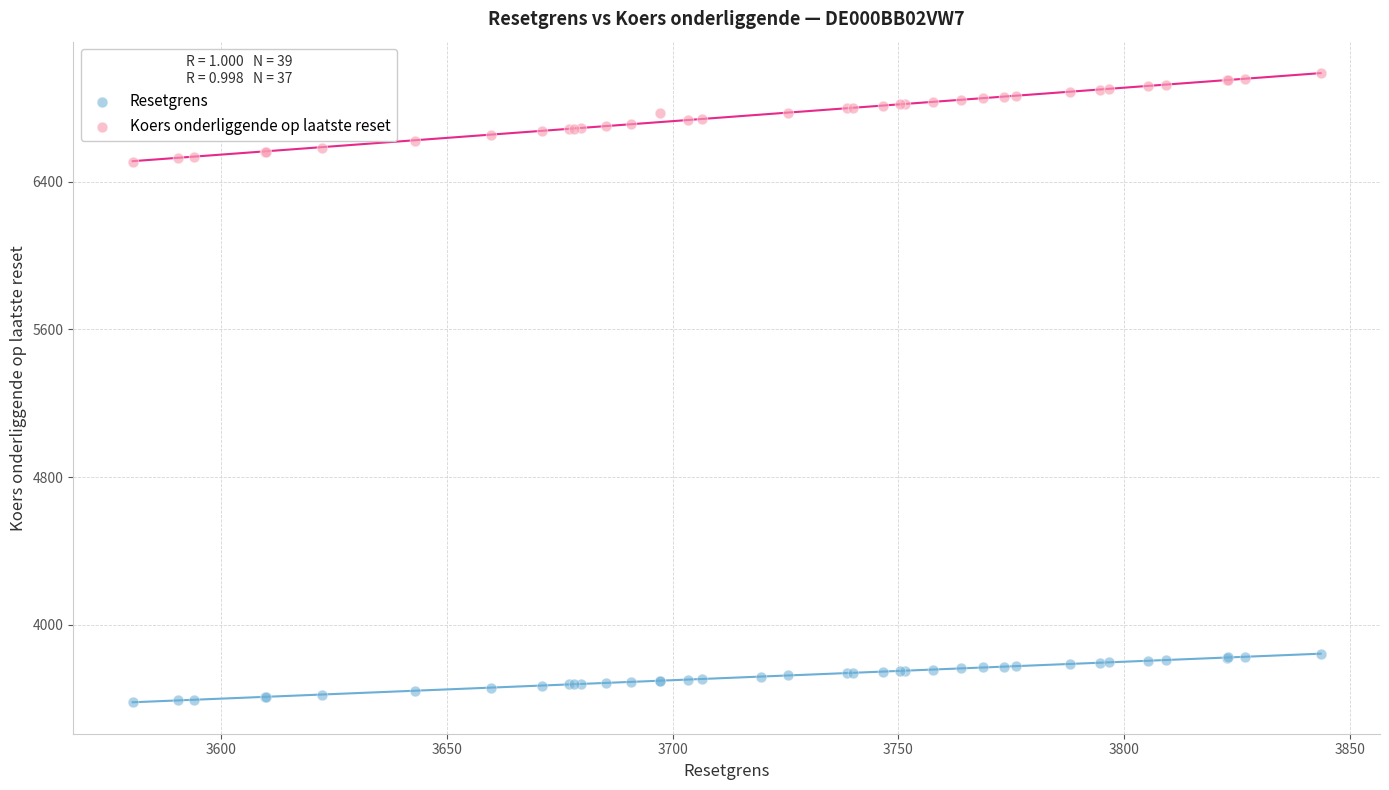

Which series contains the lowest Y value?

Resetgrens